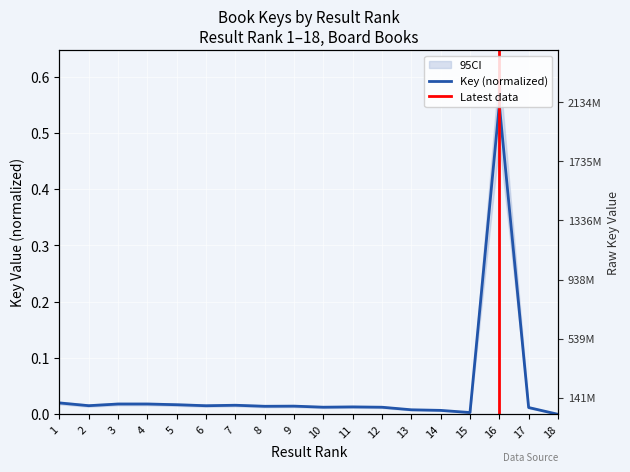

List the labels in order of value, smallest first.

18, 15, 14, 13, 17, 12, 10, 11, 8, 9, 6, 2, 7, 5, 4, 3, 1, 16